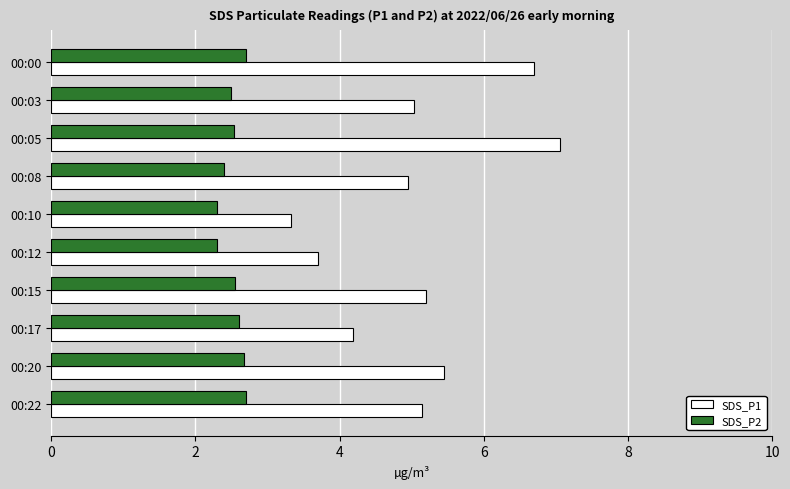

What is the minimum value shown in the chart?

2.3